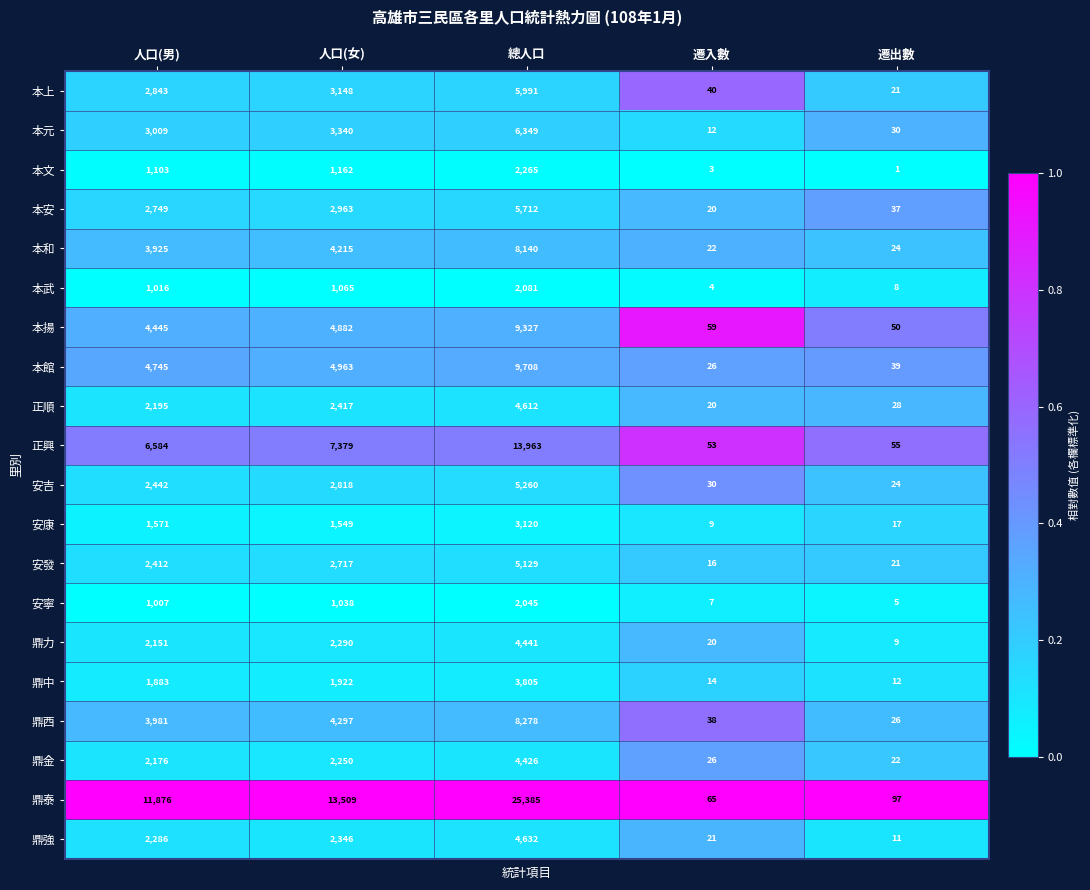

Rank the series by their maximum value, from highest to lowest.

鼎泰, 正興, 本館, 本揚, 鼎西, 本和, 本元, 本上, 本安, 安吉, 安發, 鼎強, 正順, 鼎力, 鼎金, 鼎中, 安康, 本文, 本武, 安寧